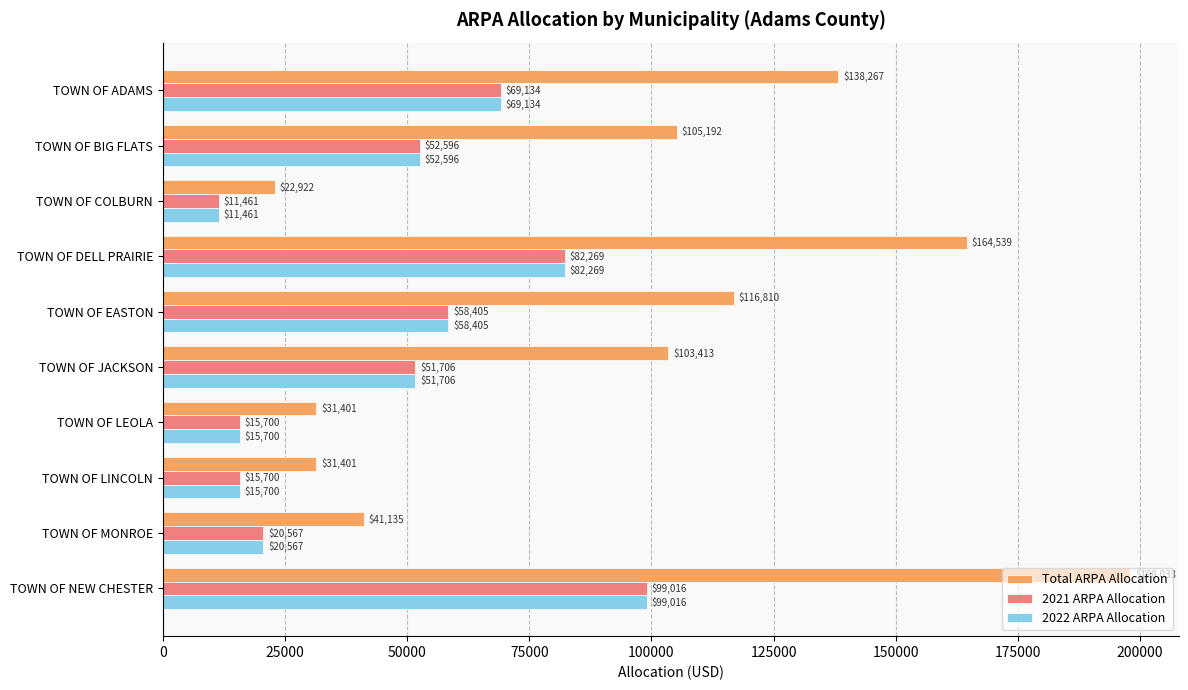

What is the difference between the second highest and second lowest values in the 2022 ARPA Allocation series?

66569.2